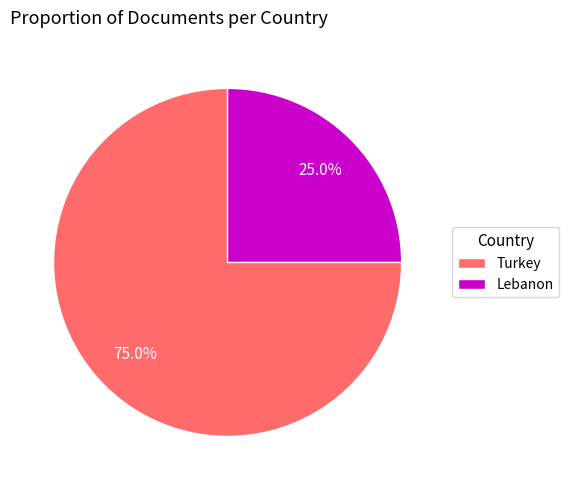

What is the ratio of the value at Lebanon to the value at Turkey?

0.3